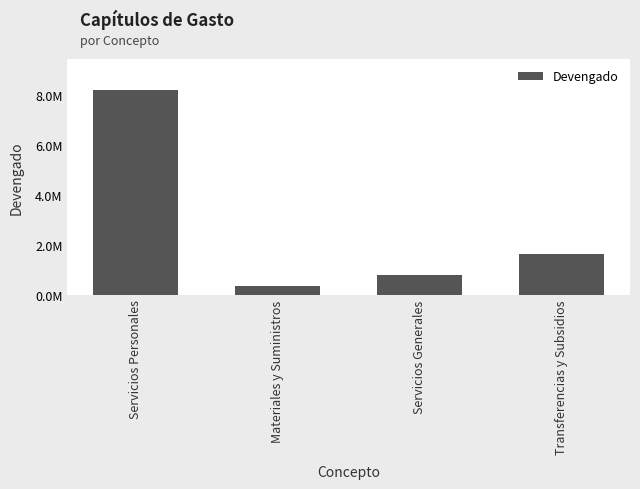

What is the difference between the maximum and minimum values?

7847759.1